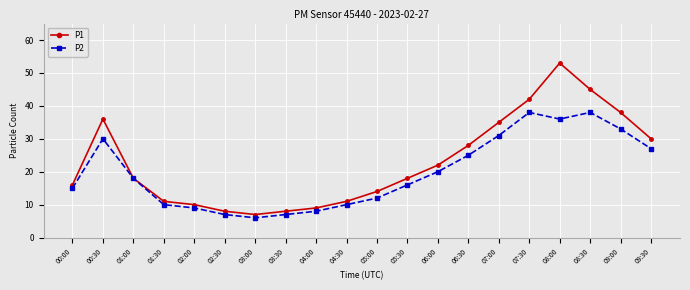

Is it true that P2 equals 7 at 02:30?

True